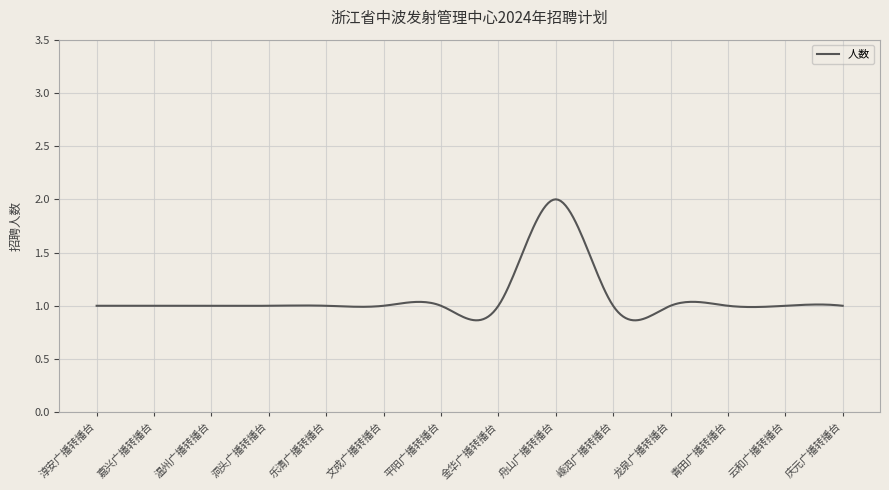

What is the greatest value displayed?

2.0